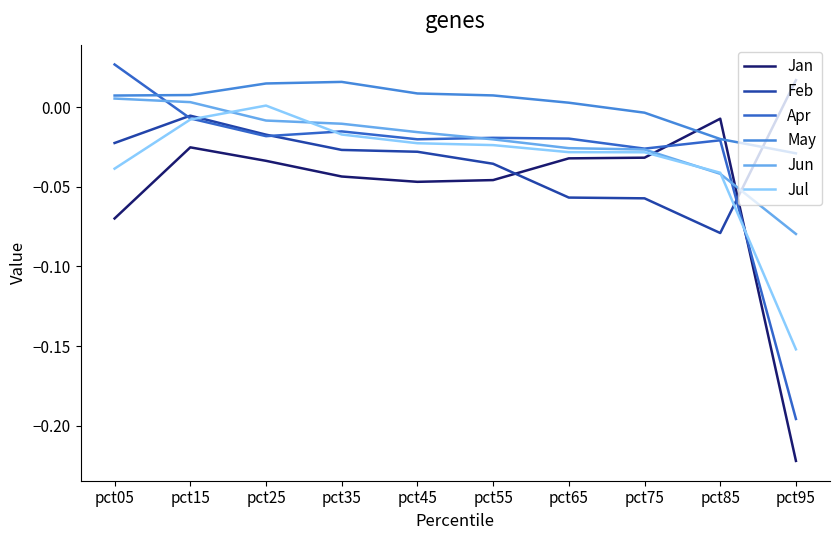

After their last crossing, which series has the higher values: Apr or May?

May